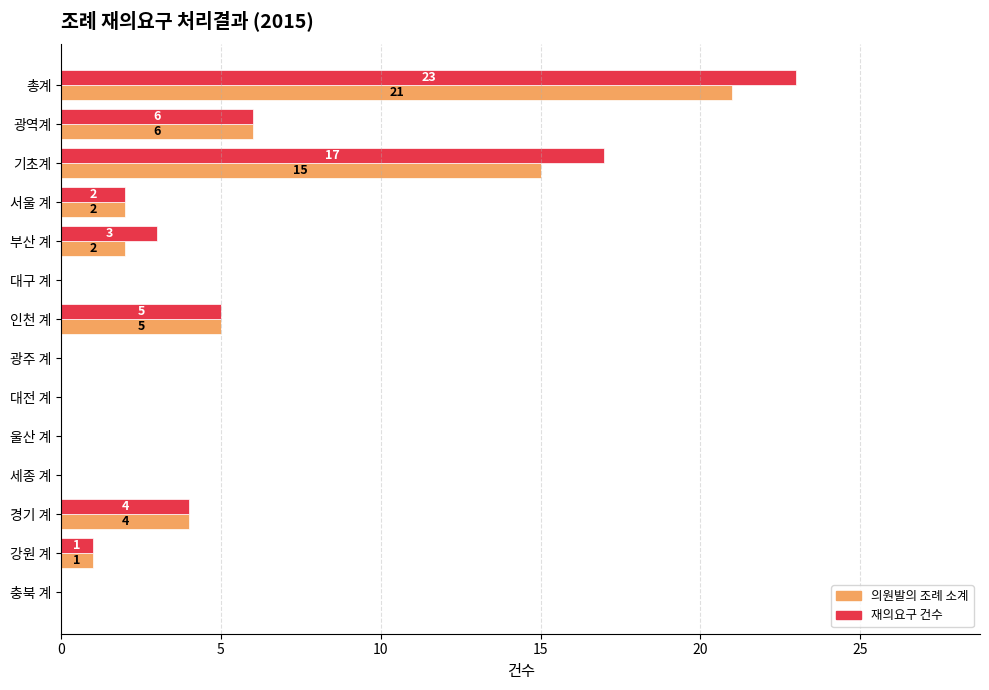

Where is 의원발의 조례 소계 nearest to the value 10?

광역계